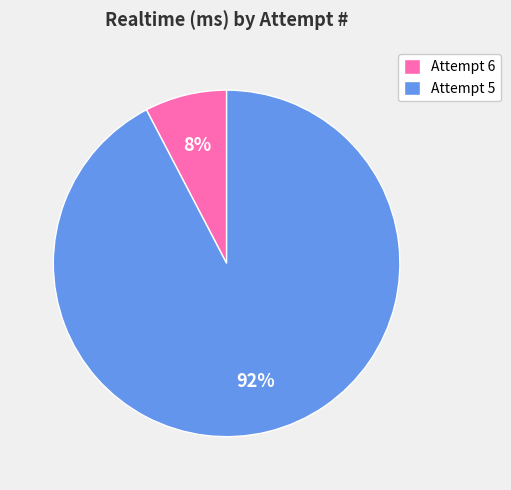

The Attempt 5 slice represents 92% of the pie. True or false?

True